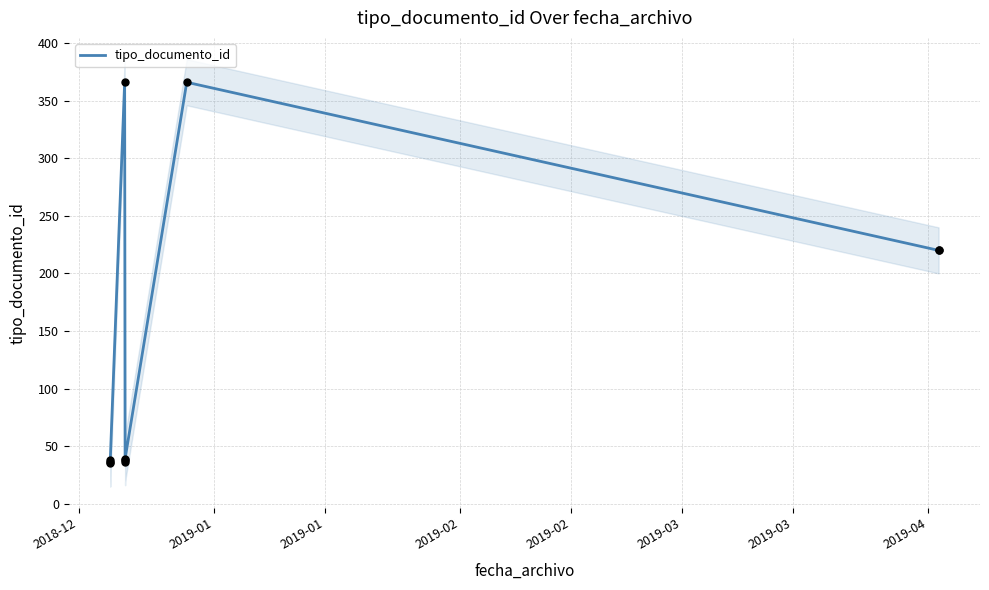

Approximately how many times larger is the value at 2019-02 compared to 2019-02?

9.6